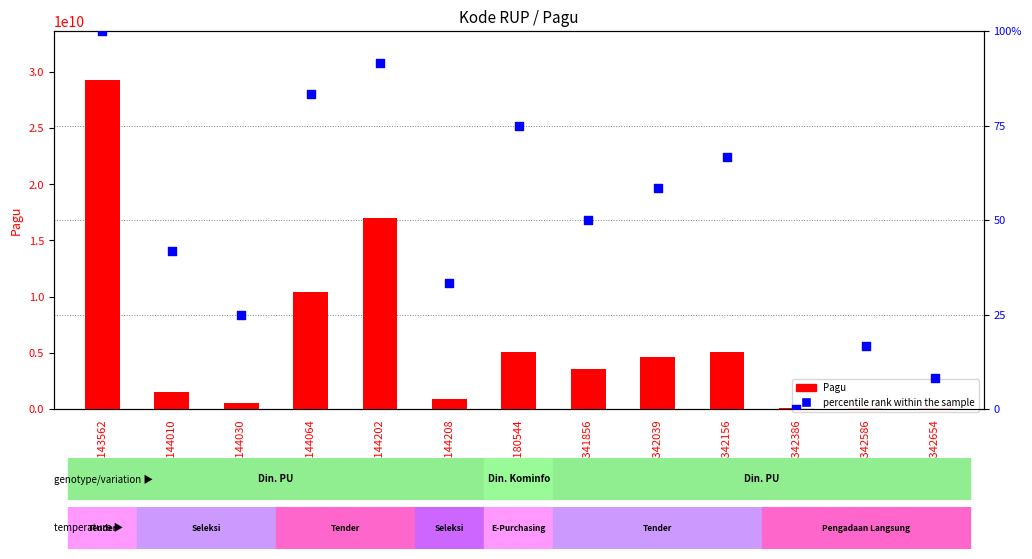

Is the value of percentile rank within the sample at 46342654 greater than the value of Pagu at 46341856?

No